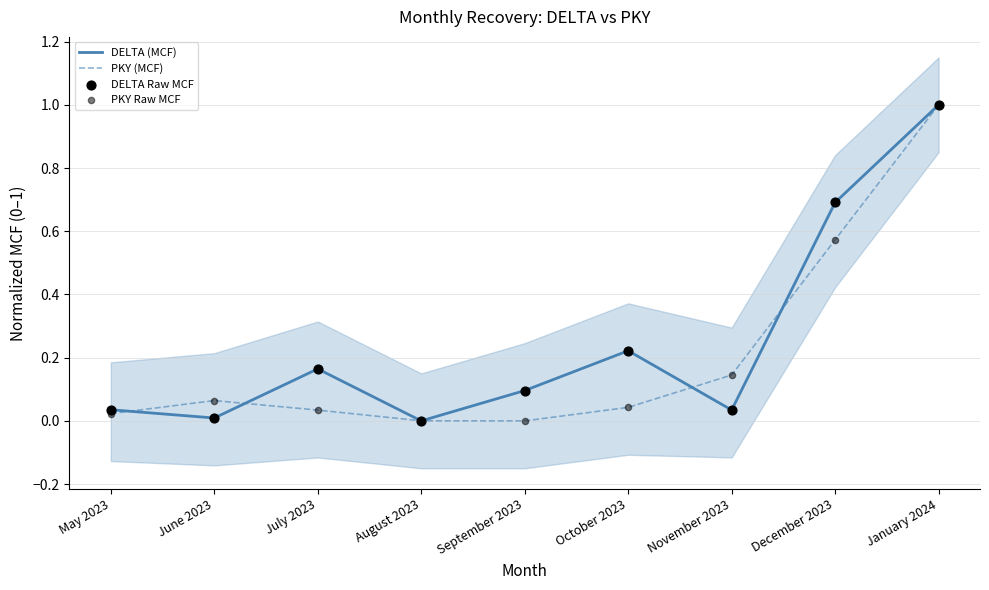

At how many categories does at least one series exceed 0?

9